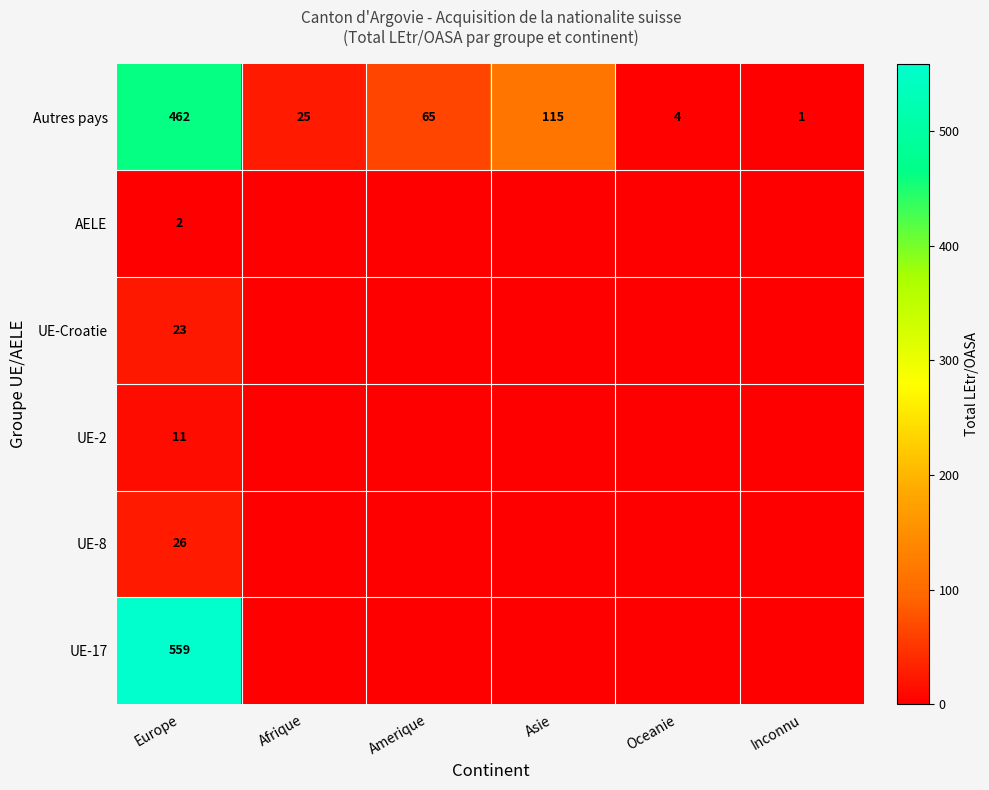

How many series are shown in this chart?

6